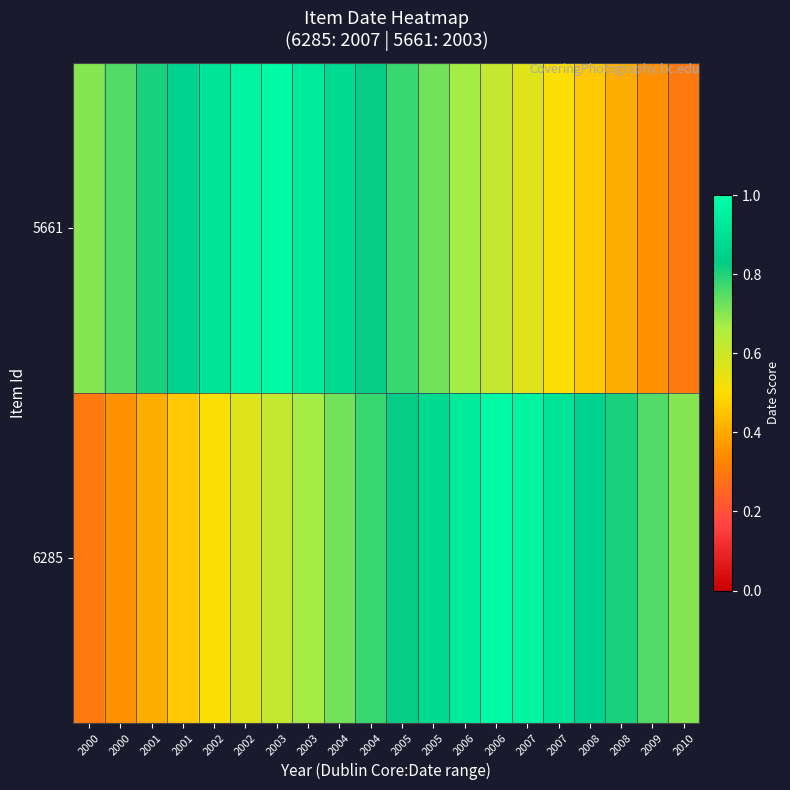

Count the number of categories in the chart.

20